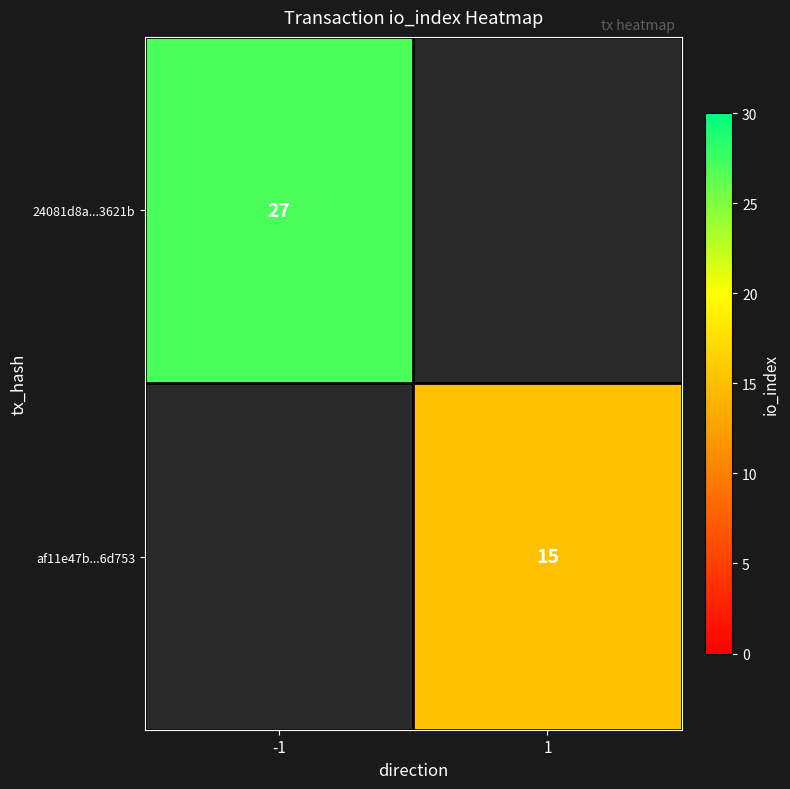

How many series are shown in this chart?

2